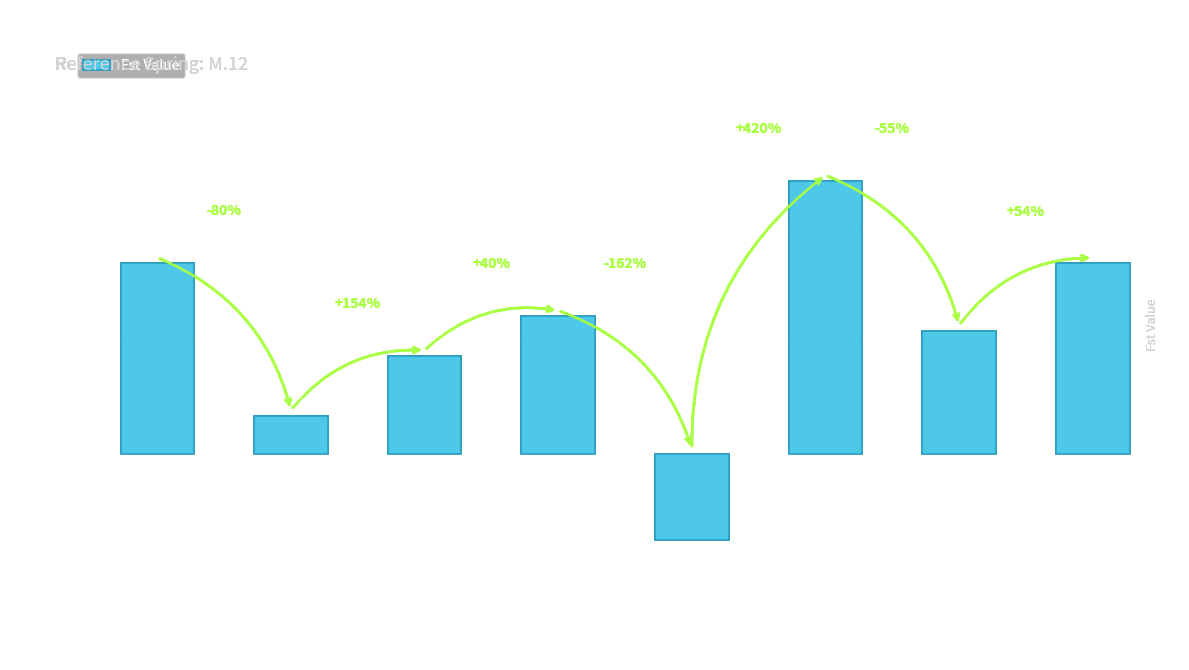

At which category does the chart reach its peak across all series?

M.04